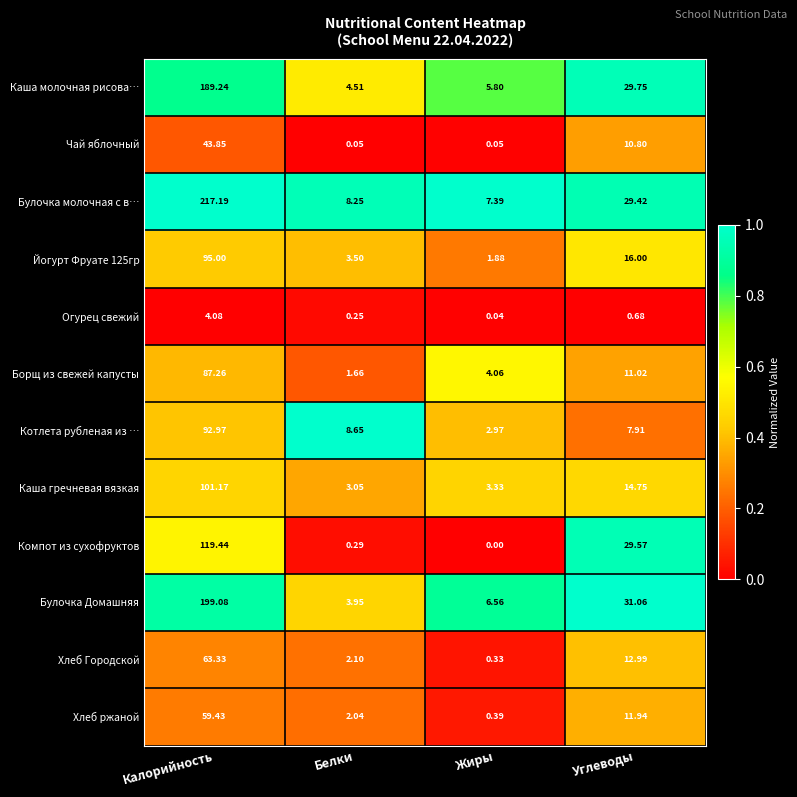

What is the total value across all series at Углеводы?

205.9